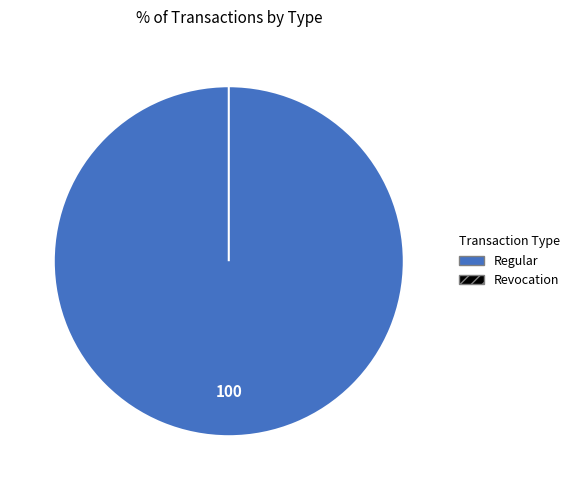

To the nearest percent, what is the difference between the Regular and Revocation slice percentages?

100%